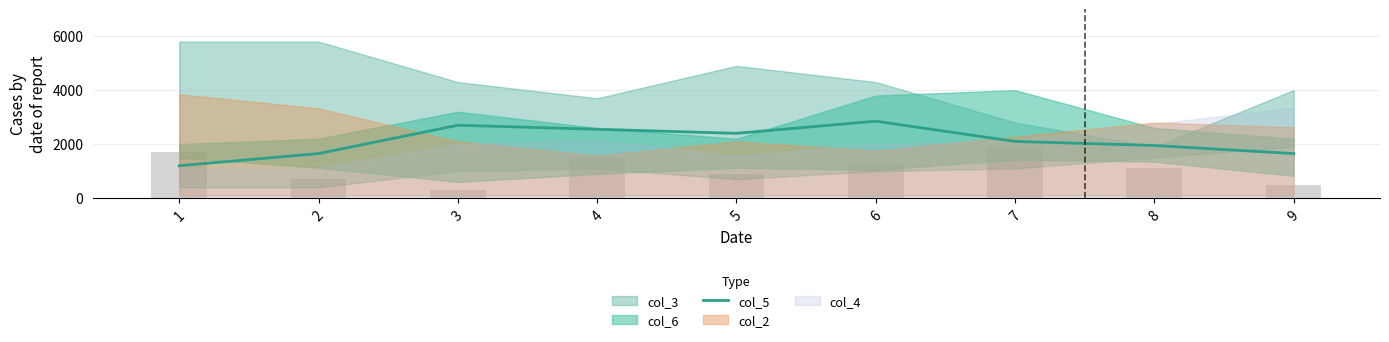

What is the sum of all values?

19050